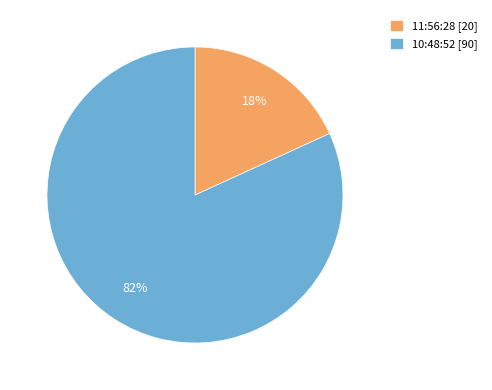

Is the sum of 11:56:28 [20] and 10:48:52 [90] greater than half?

Yes